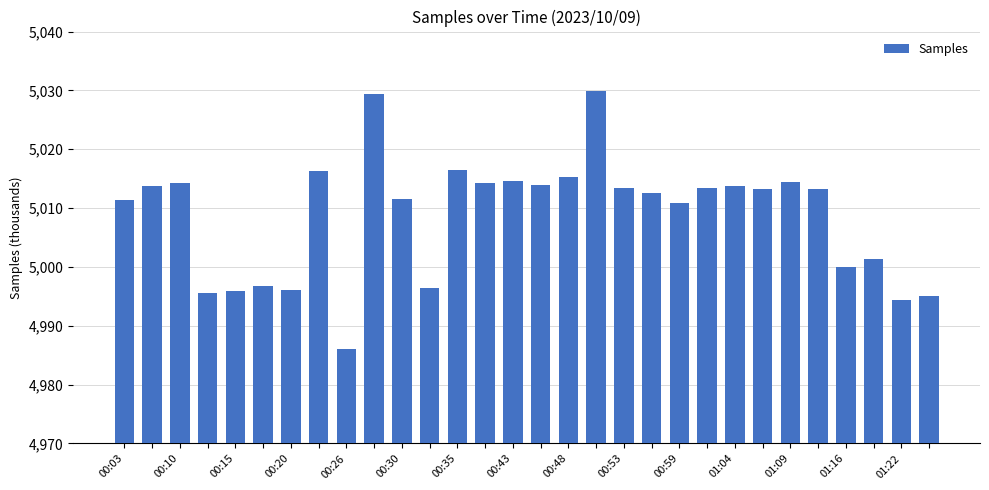

What is the minimum value shown in the chart?

4986.1